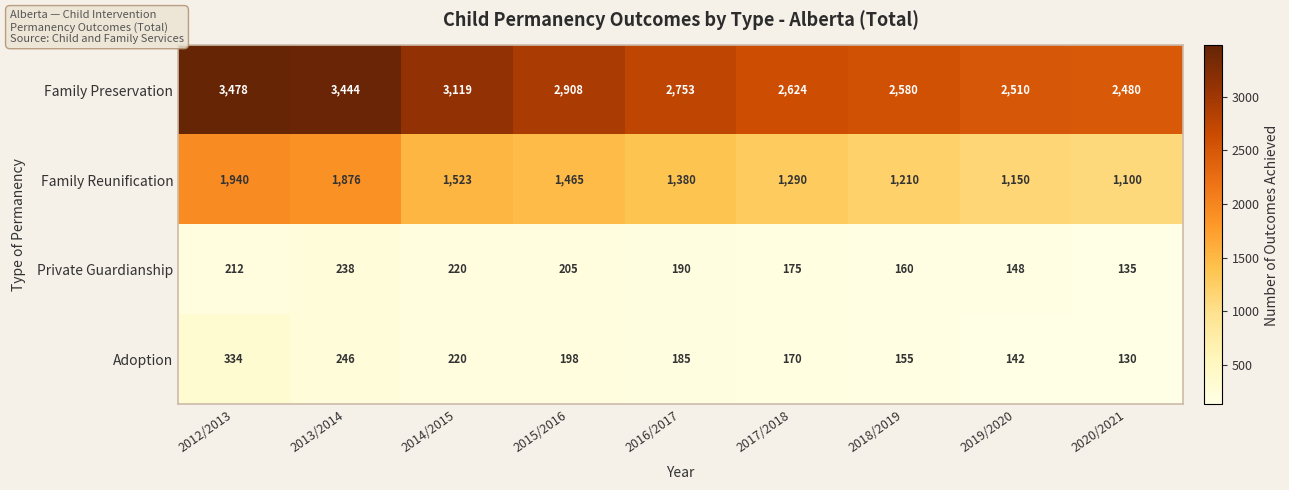

Which category has the highest value across all series?

2012/2013